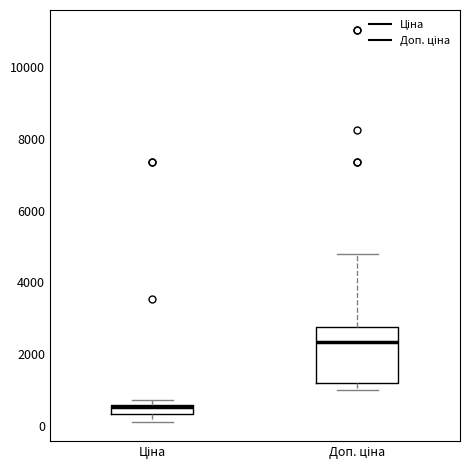

Where is the upper edge of the box for Доп. ціна on the y-axis? The values are not printed on the chart, so give them approximately, as read against the axis.

2800